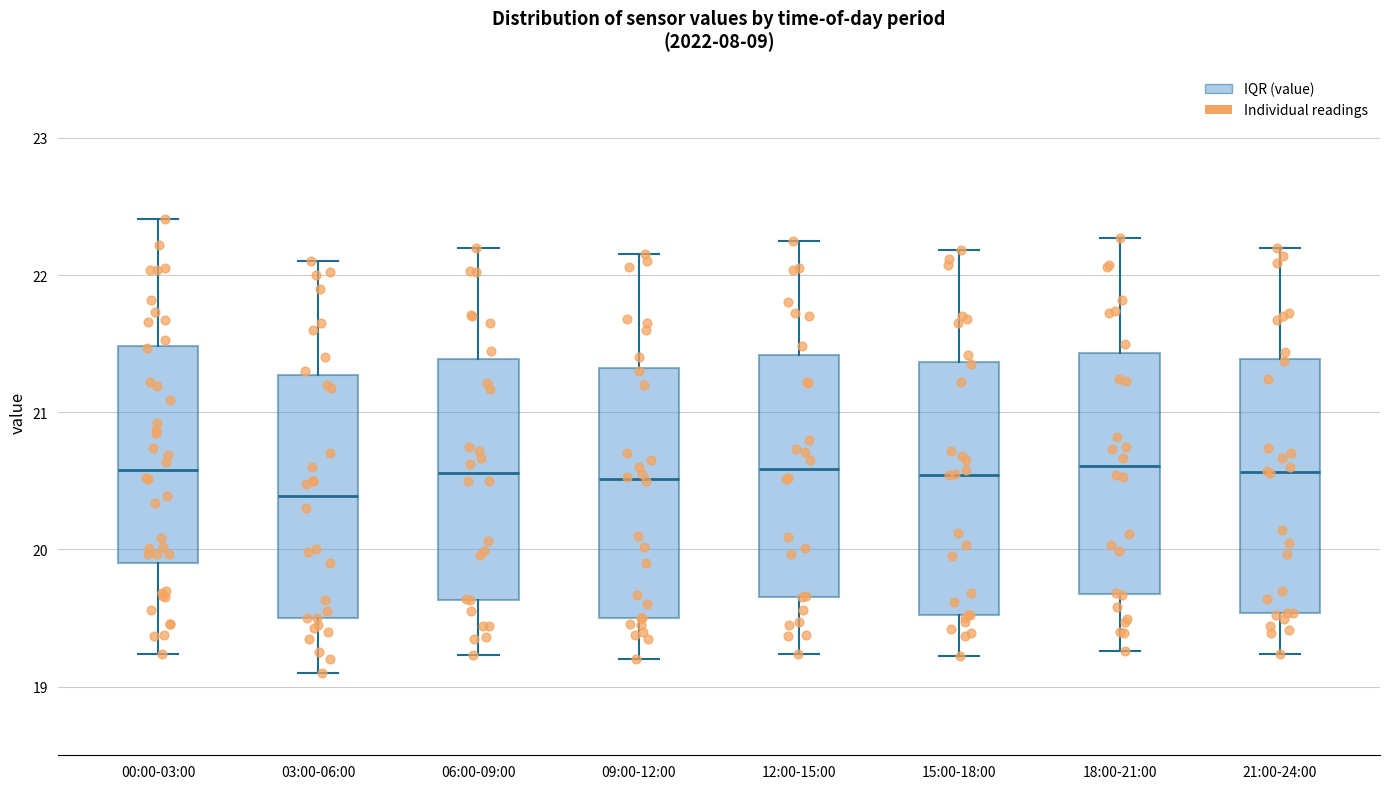

Which box's median line is the lowest?

03:00-06:00